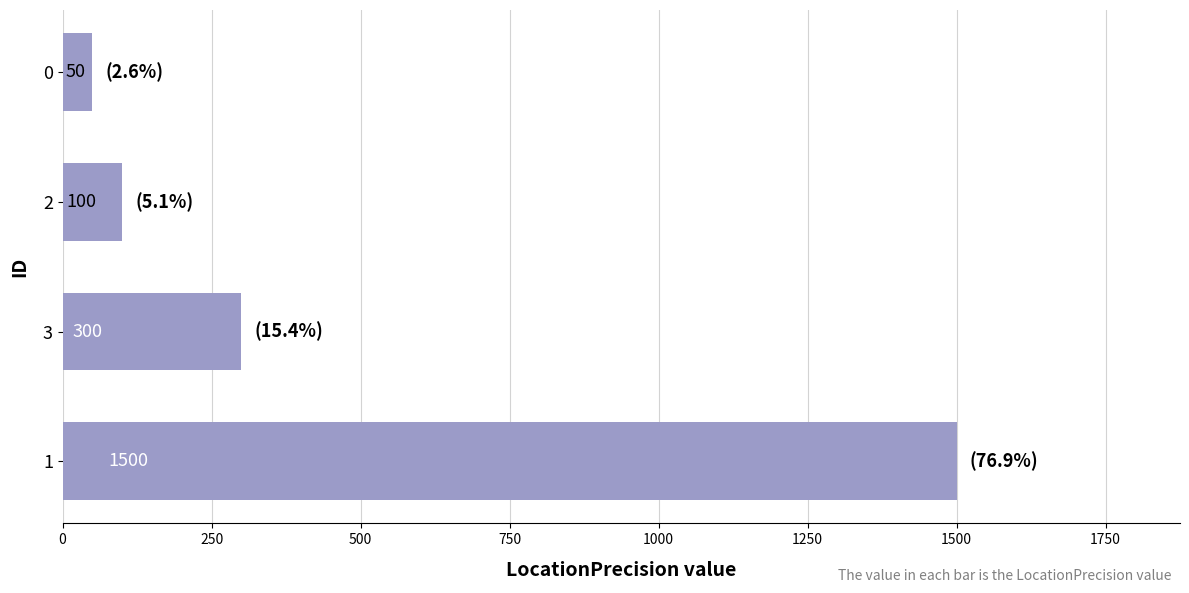

The chart shows a value of 2314 at 0. True or false?

False